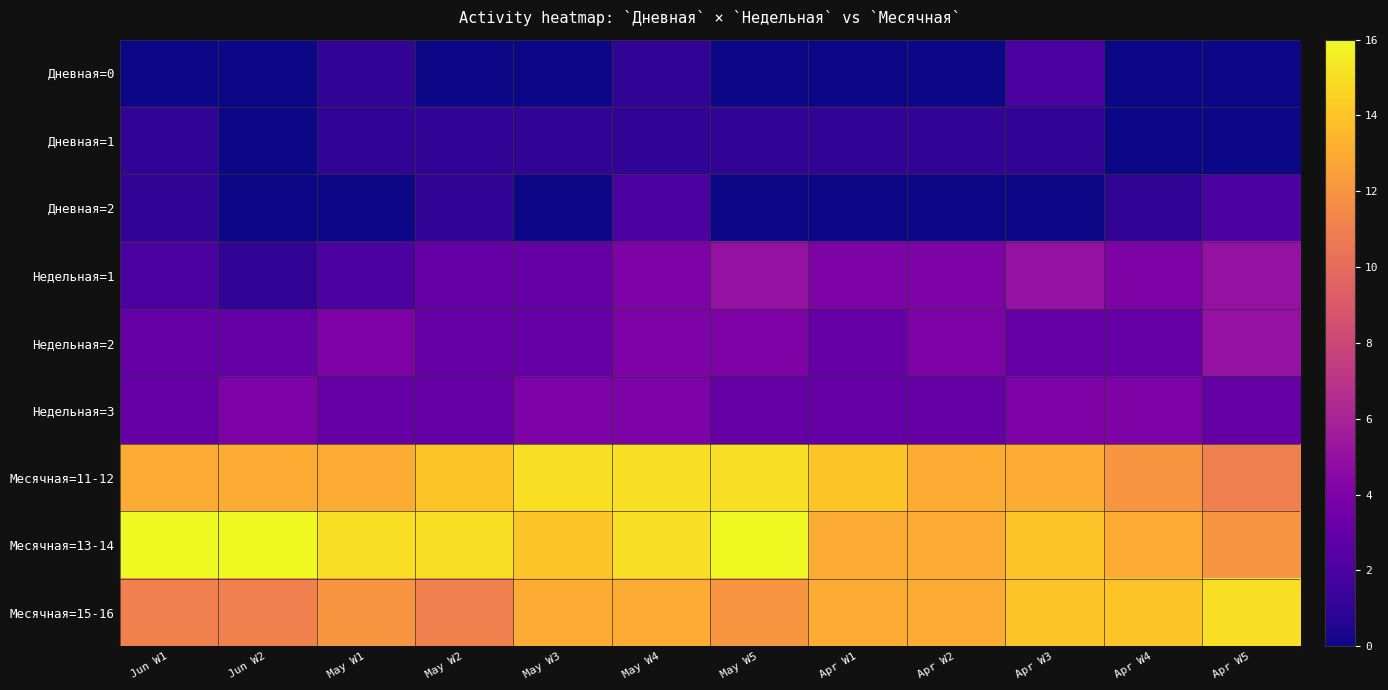

Reading left to right, list all the values displayed in this chart.

Дневная=0: Jun W1=0	Jun W2=0	May W1=1	May W2=0	May W3=0	May W4=1	May W5=0	Apr W1=0	Apr W2=0	Apr W3=2	Apr W4=0	Apr W5=0
Дневная=1: Jun W1=1	Jun W2=0	May W1=1	May W2=1	May W3=1	May W4=1	May W5=1	Apr W1=1	Apr W2=1	Apr W3=1	Apr W4=0	Apr W5=0
Дневная=2: Jun W1=1	Jun W2=0	May W1=0	May W2=1	May W3=0	May W4=2	May W5=0	Apr W1=0	Apr W2=0	Apr W3=0	Apr W4=1	Apr W5=2
Недельная=1: Jun W1=2	Jun W2=1	May W1=2	May W2=3	May W3=3	May W4=4	May W5=5	Apr W1=4	Apr W2=4	Apr W3=5	Apr W4=4	Apr W5=5
Недельная=2: Jun W1=3	Jun W2=3	May W1=4	May W2=3	May W3=3	May W4=4	May W5=4	Apr W1=3	Apr W2=4	Apr W3=3	Apr W4=3	Apr W5=5
Недельная=3: Jun W1=3	Jun W2=4	May W1=3	May W2=3	May W3=4	May W4=4	May W5=3	Apr W1=3	Apr W2=3	Apr W3=4	Apr W4=4	Apr W5=3
Месячная=11-12: Jun W1=13	Jun W2=13	May W1=13	May W2=14	May W3=15	May W4=15	May W5=15	Apr W1=14	Apr W2=13	Apr W3=13	Apr W4=12	Apr W5=11
Месячная=13-14: Jun W1=16	Jun W2=16	May W1=15	May W2=15	May W3=14	May W4=15	May W5=16	Apr W1=13	Apr W2=13	Apr W3=14	Apr W4=13	Apr W5=12
Месячная=15-16: Jun W1=11	Jun W2=11	May W1=12	May W2=11	May W3=13	May W4=13	May W5=12	Apr W1=13	Apr W2=13	Apr W3=14	Apr W4=14	Apr W5=15